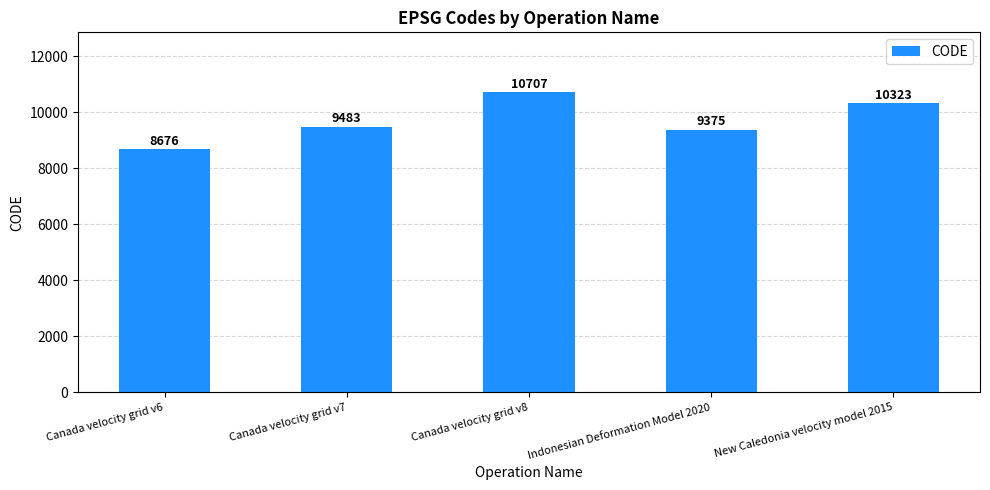

How many data points are less than 9483?

2